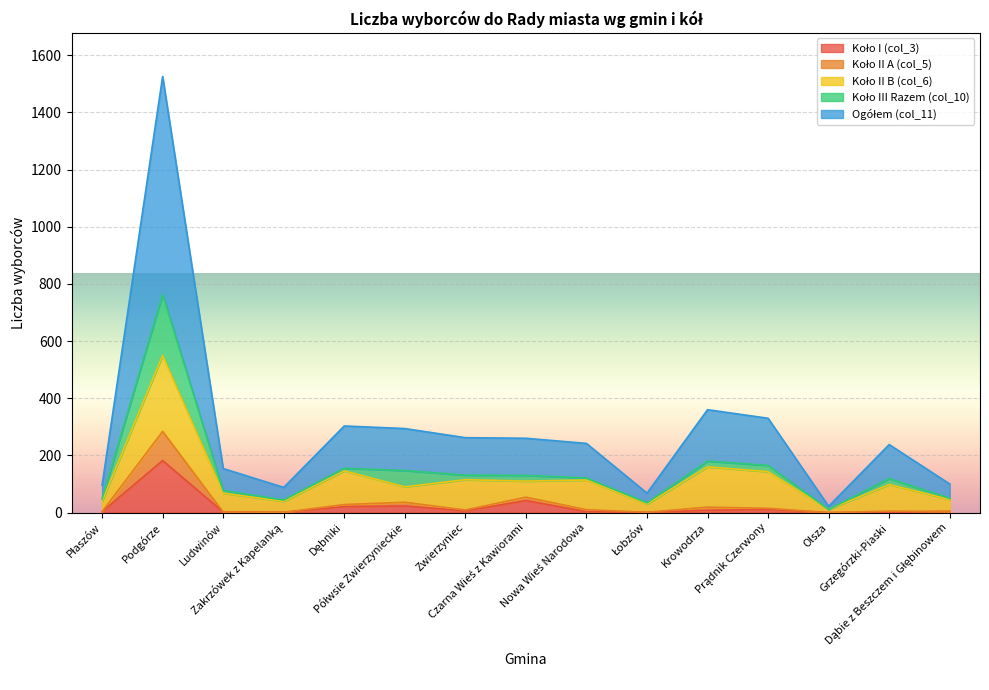

How many lines are shown in the chart?

5